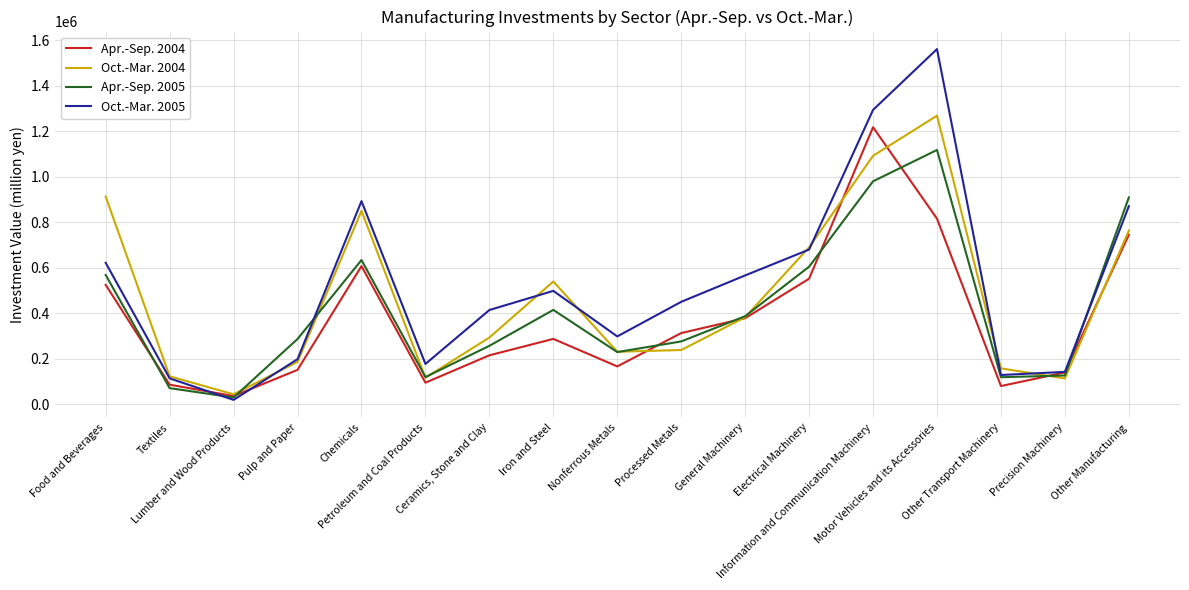

Which series ends up on top after the final intersection of Apr.-Sep. 2004 and Oct.-Mar. 2005?

Oct.-Mar. 2005